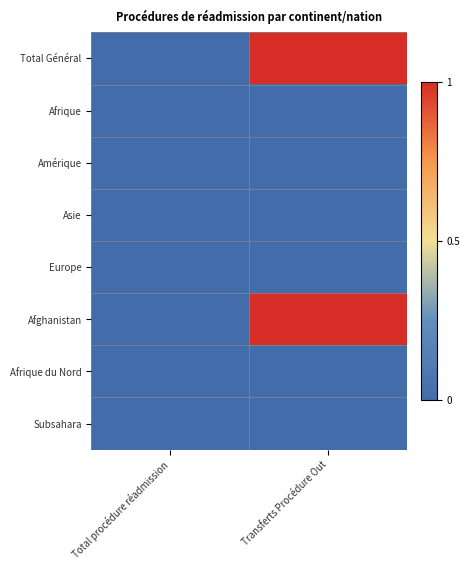

At Total procédure réadmission, list the series in order from smallest to largest.

Total Général, Afrique, Amérique, Asie, Europe, Afghanistan, Afrique du Nord, Subsahara